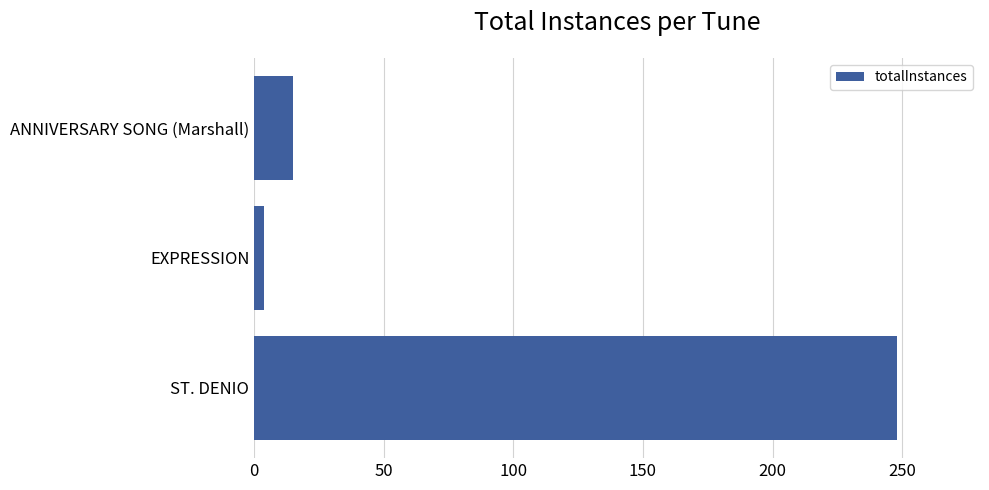

Which has a higher value, EXPRESSION or ST. DENIO?

ST. DENIO